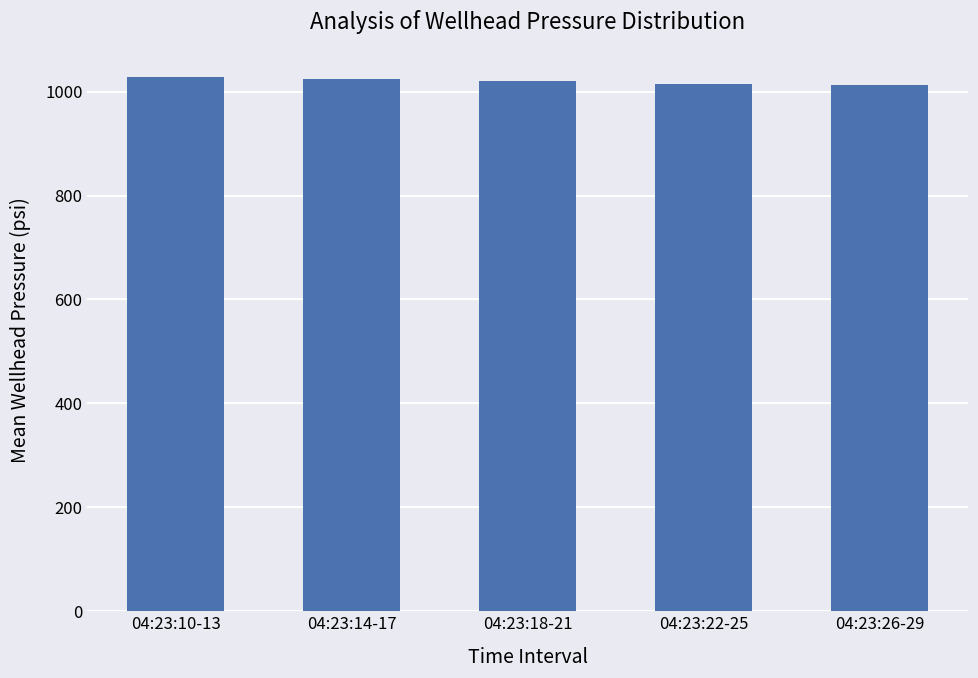

How many values exceed 1019?

3